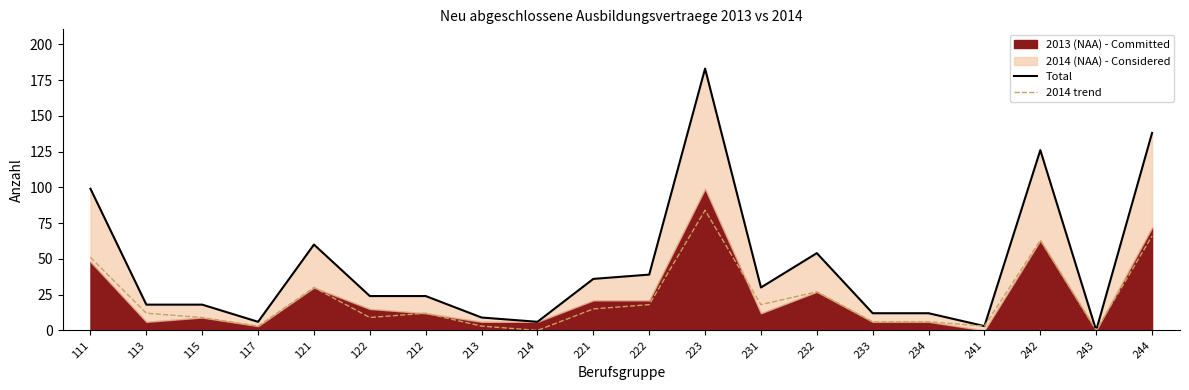

True or false: 2014 trend has more than 1 points higher than both neighbors.

True